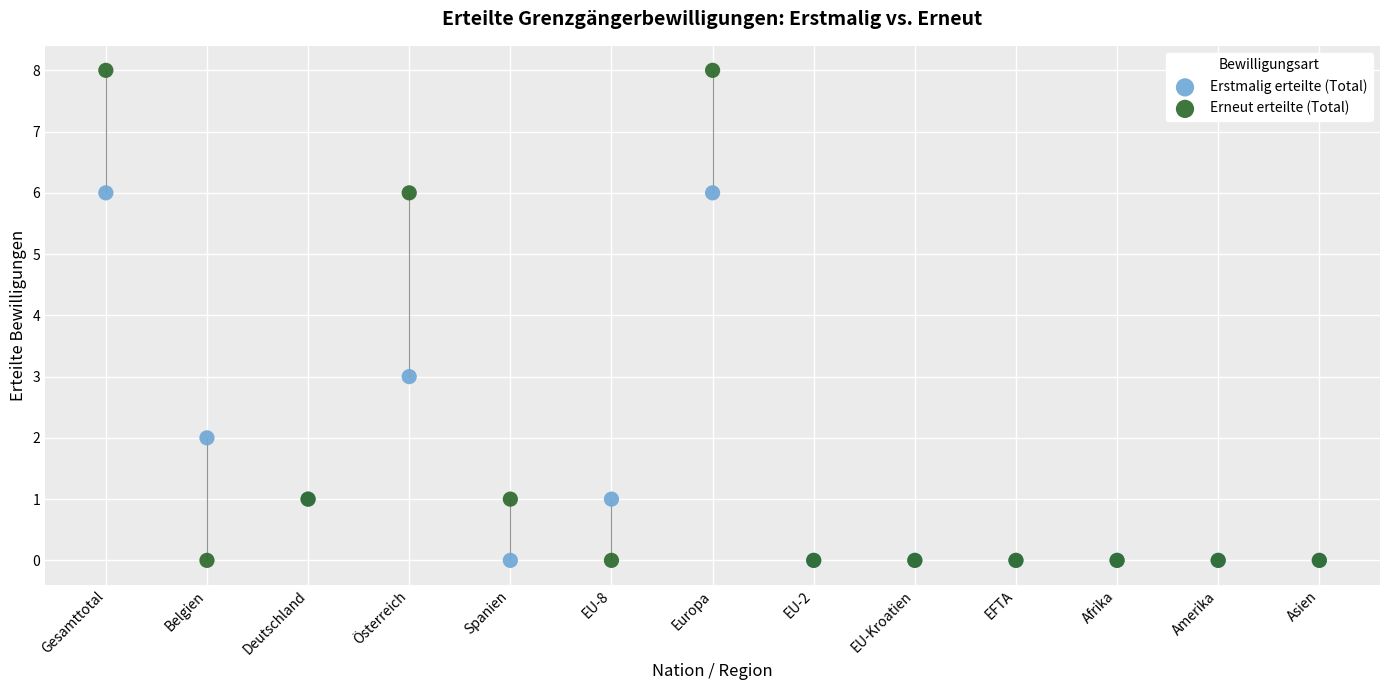

Across all series, what Y value is closest to 4?

3